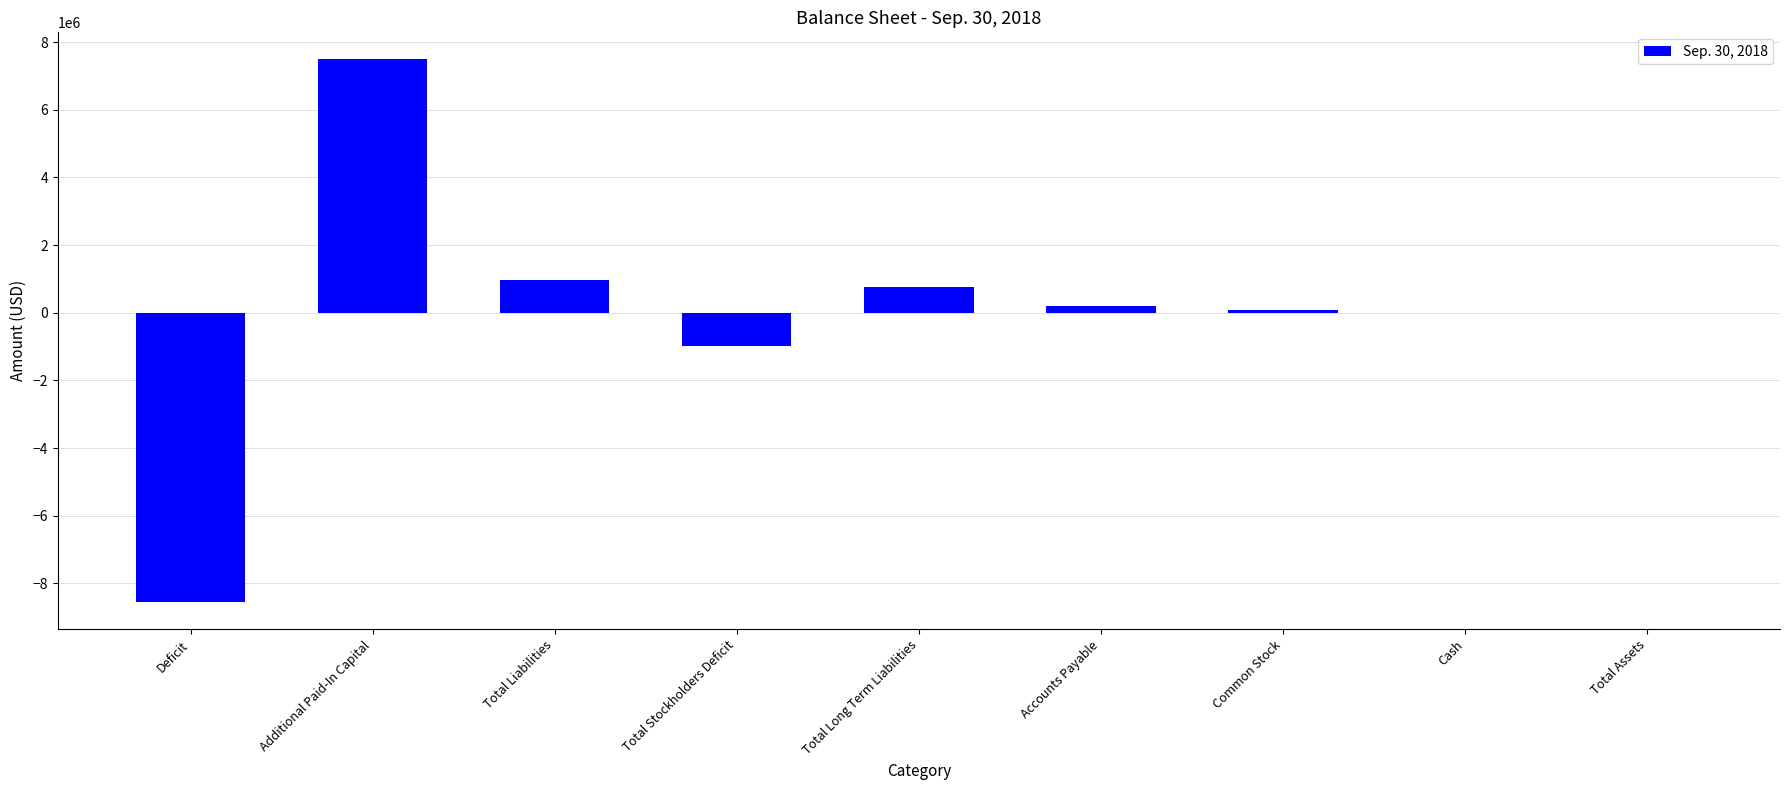

Is it true that the value at Total Liabilities is 982060?

True